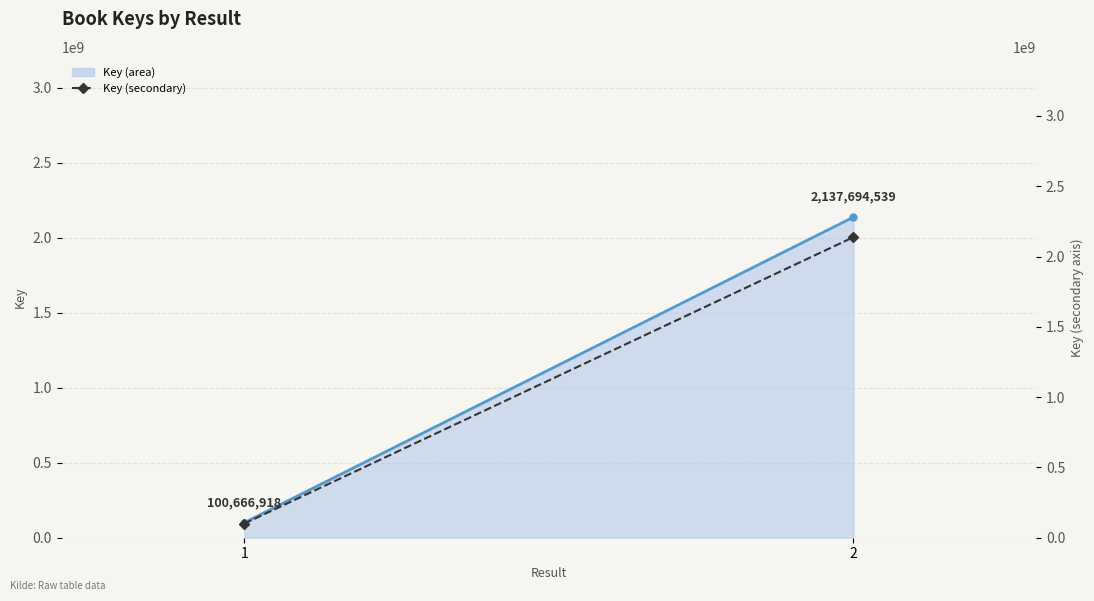

How many series are shown in this chart?

2